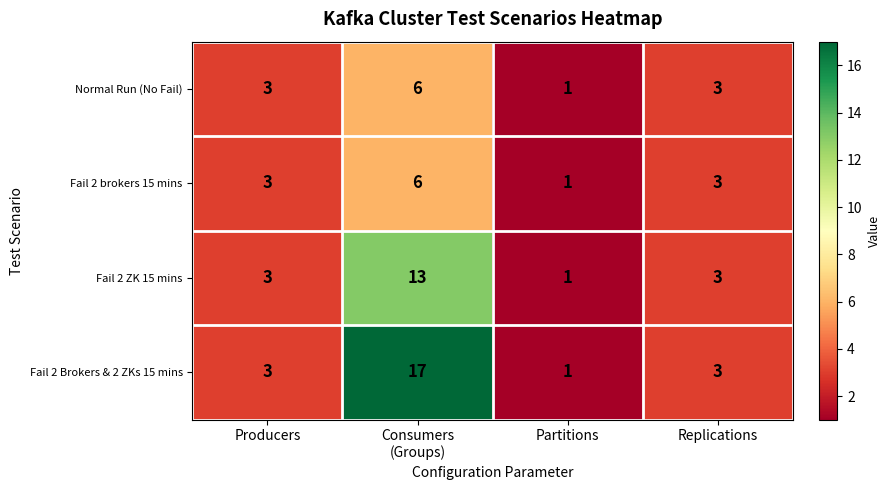

What is the difference between the highest and lowest values at Consumers
(Groups)?

11